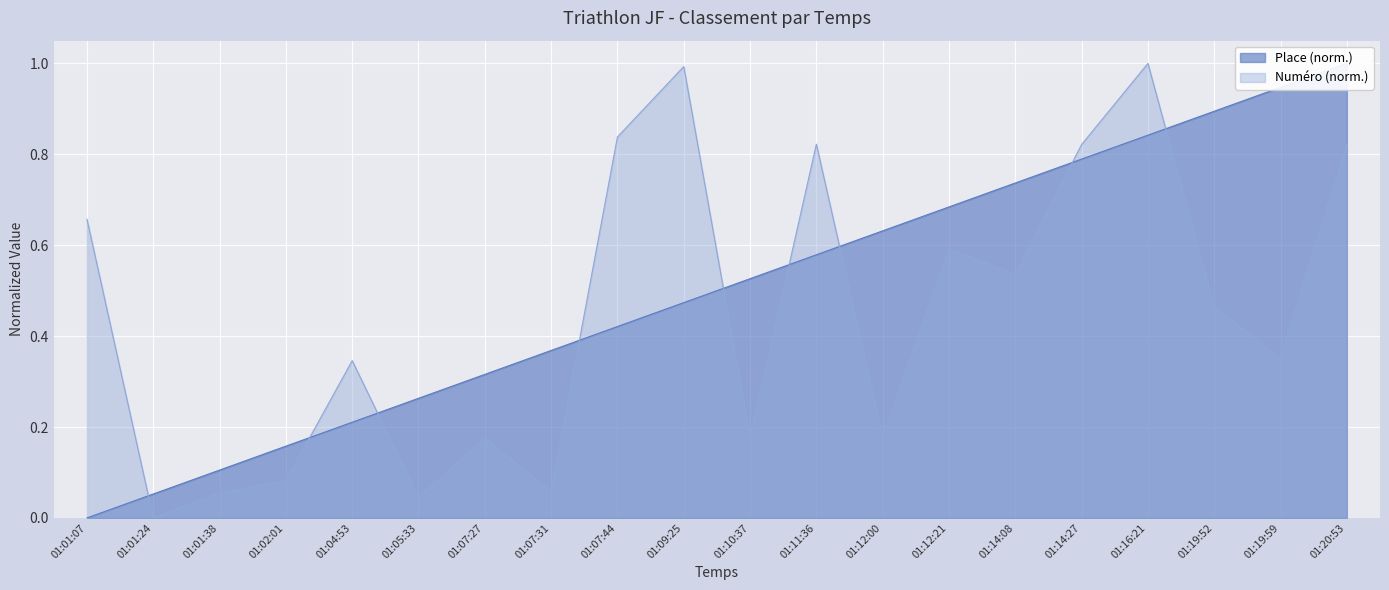

True or false: Numéro has a value of 0.0 at 01:05:33.

True